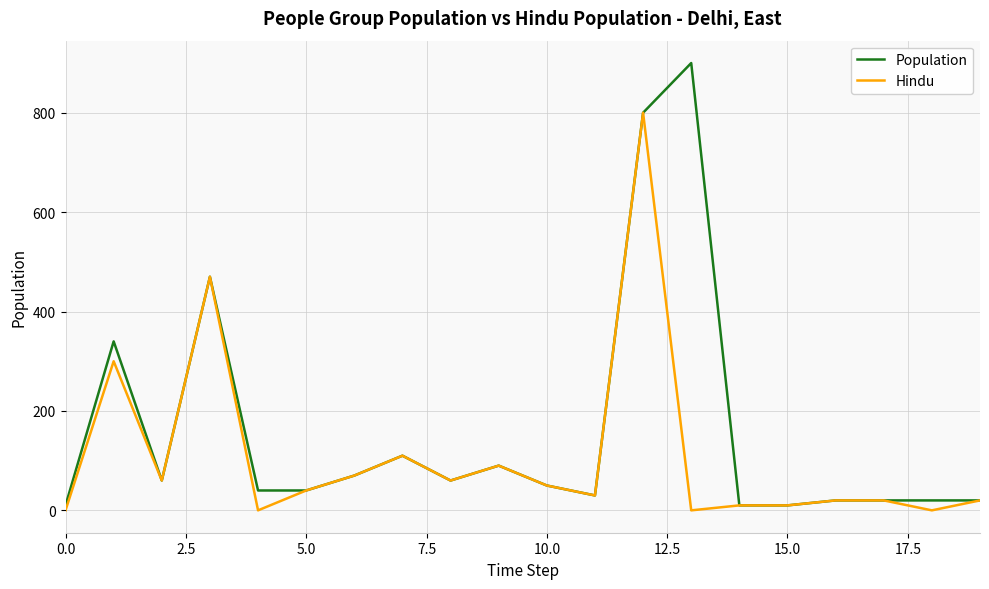

Which series has the largest total across all categories?

Population